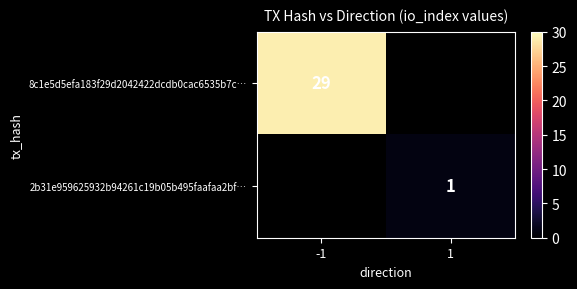

At how many categories does at least one series exceed 4?

1